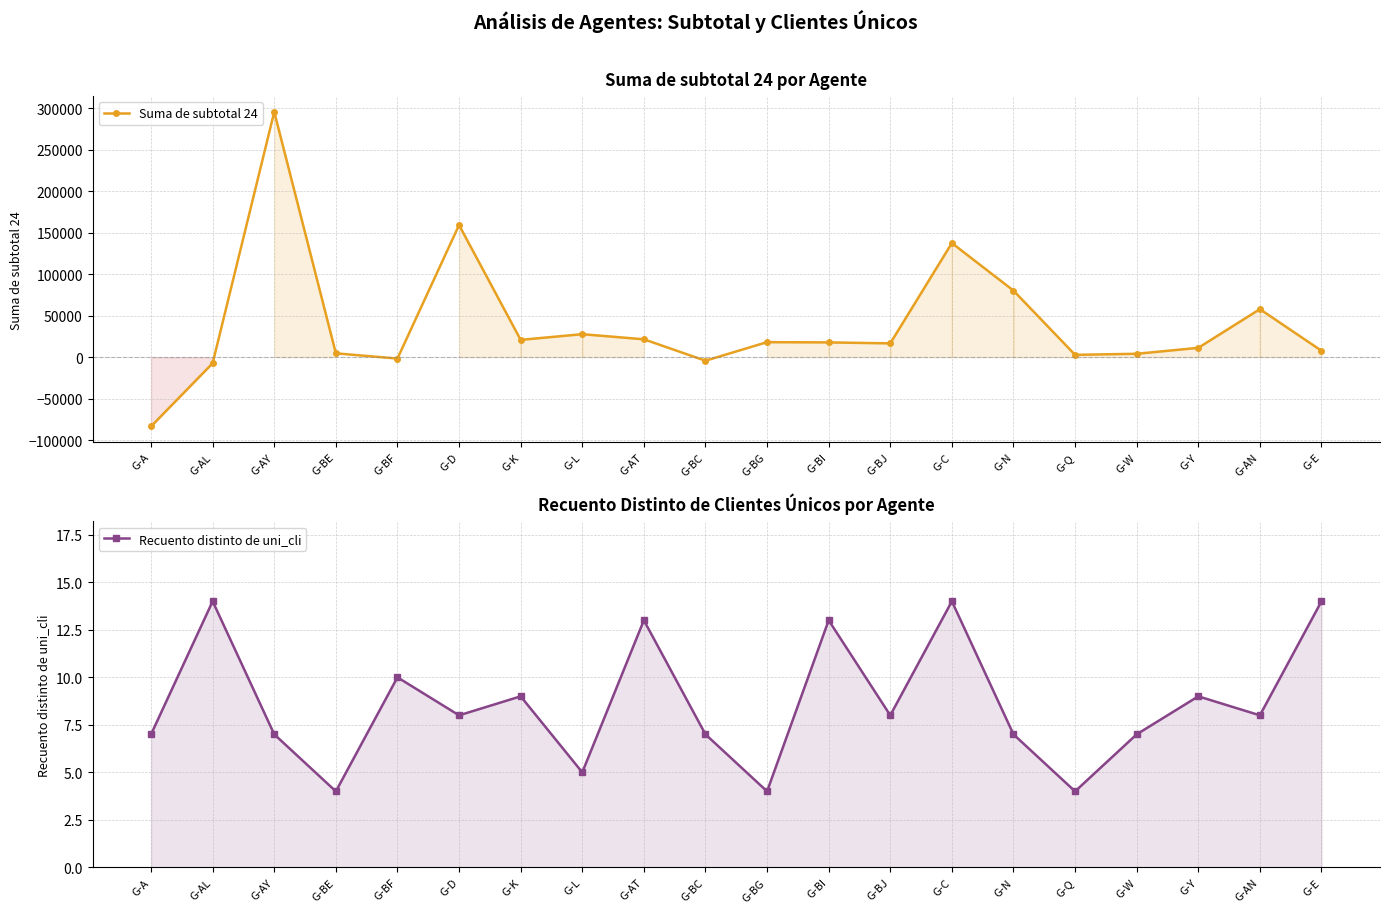

Rank the series at G-BC from lowest to highest value.

Suma de subtotal 24, Recuento distinto de uni_cli